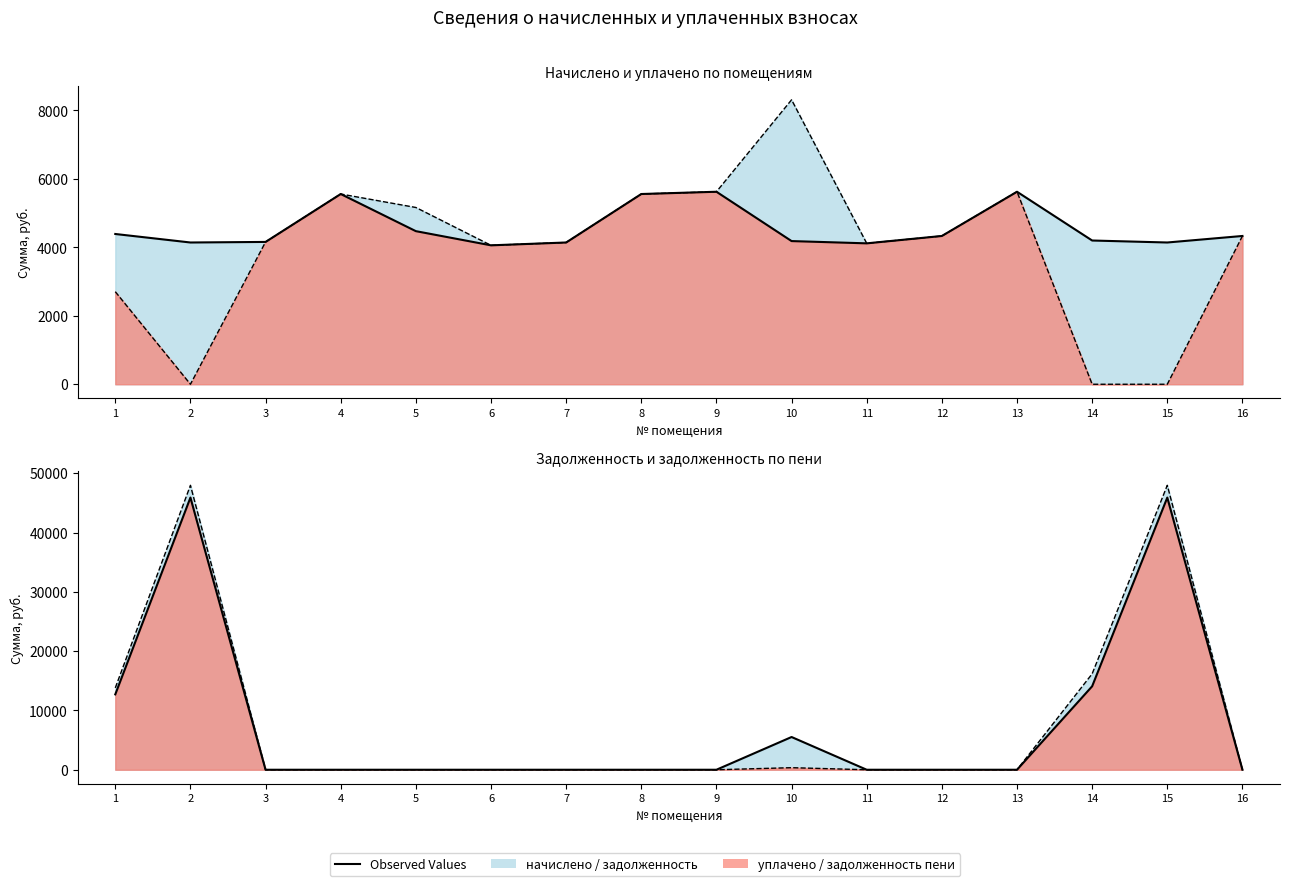

Which label corresponds to the largest value in the chart?

2